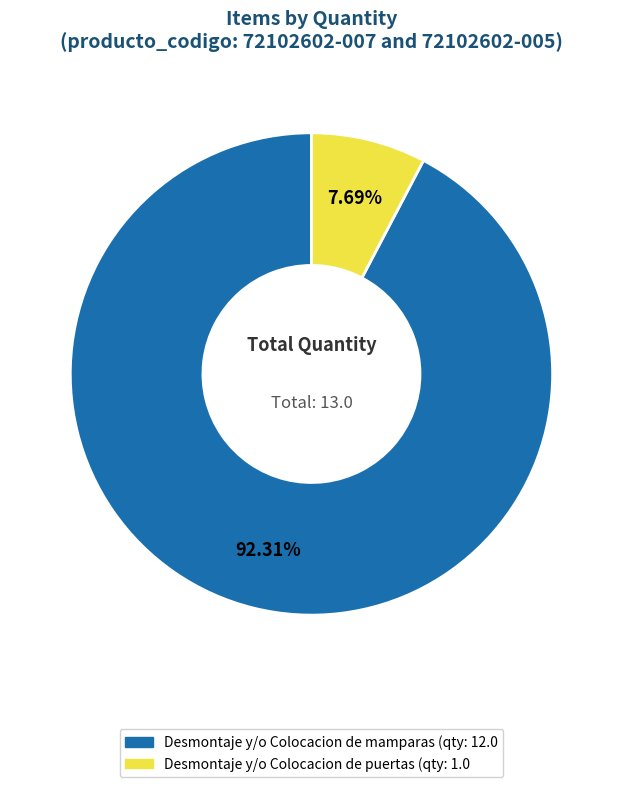

How many slices are in this pie chart?

2